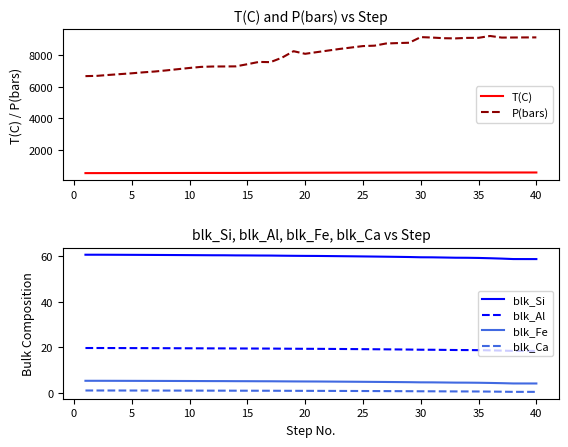

What is the lowest value of the blk_Ca series?

0.5